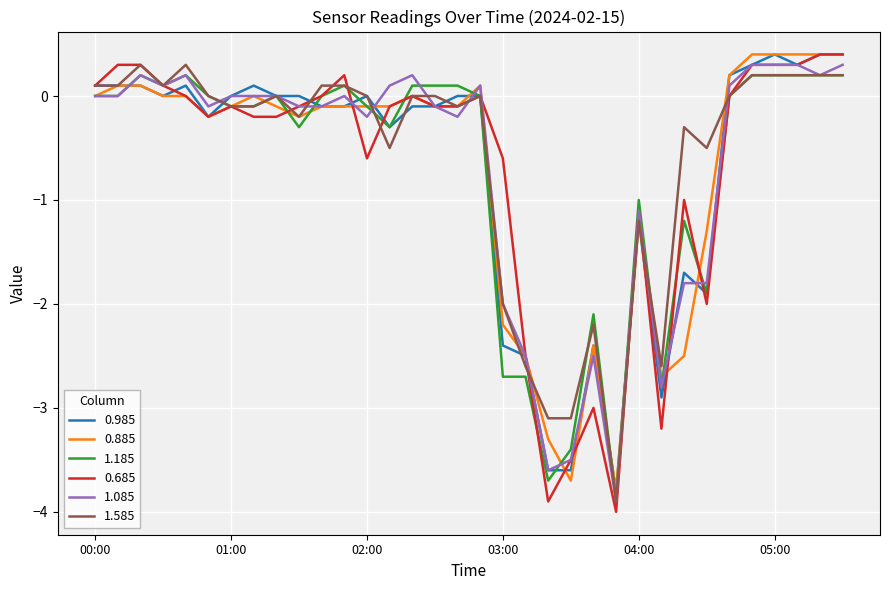

What is the minimum value shown in the chart?

-4.0